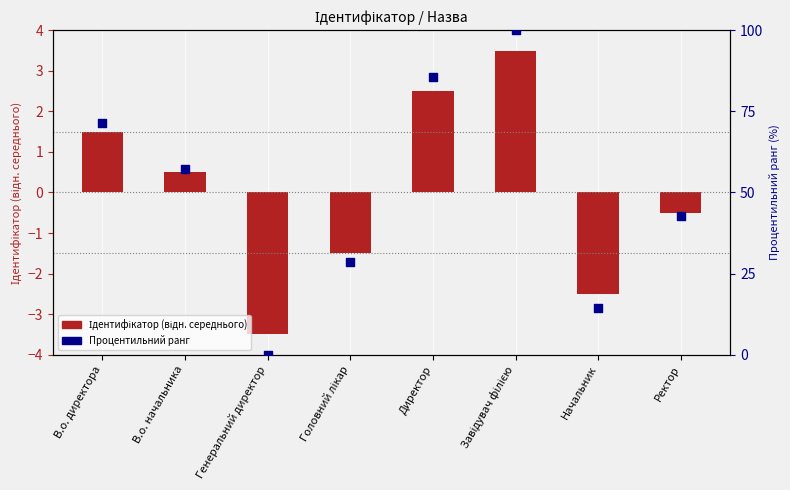

Which series reaches the maximum Y coordinate?

Процентильний ранг